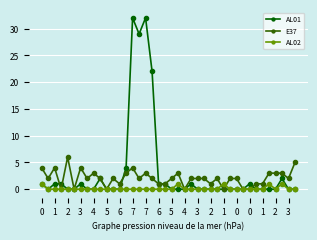

What is the value of the E37 point at the 37th from the left?

3